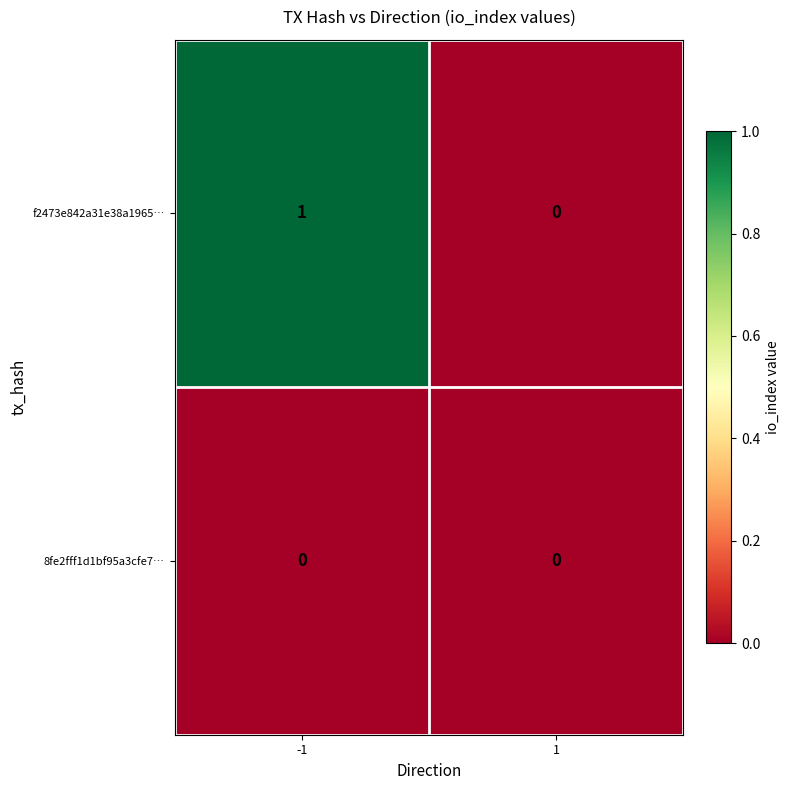

Which series changed the most between -1 and 1?

f2473e842a31e38a1965…